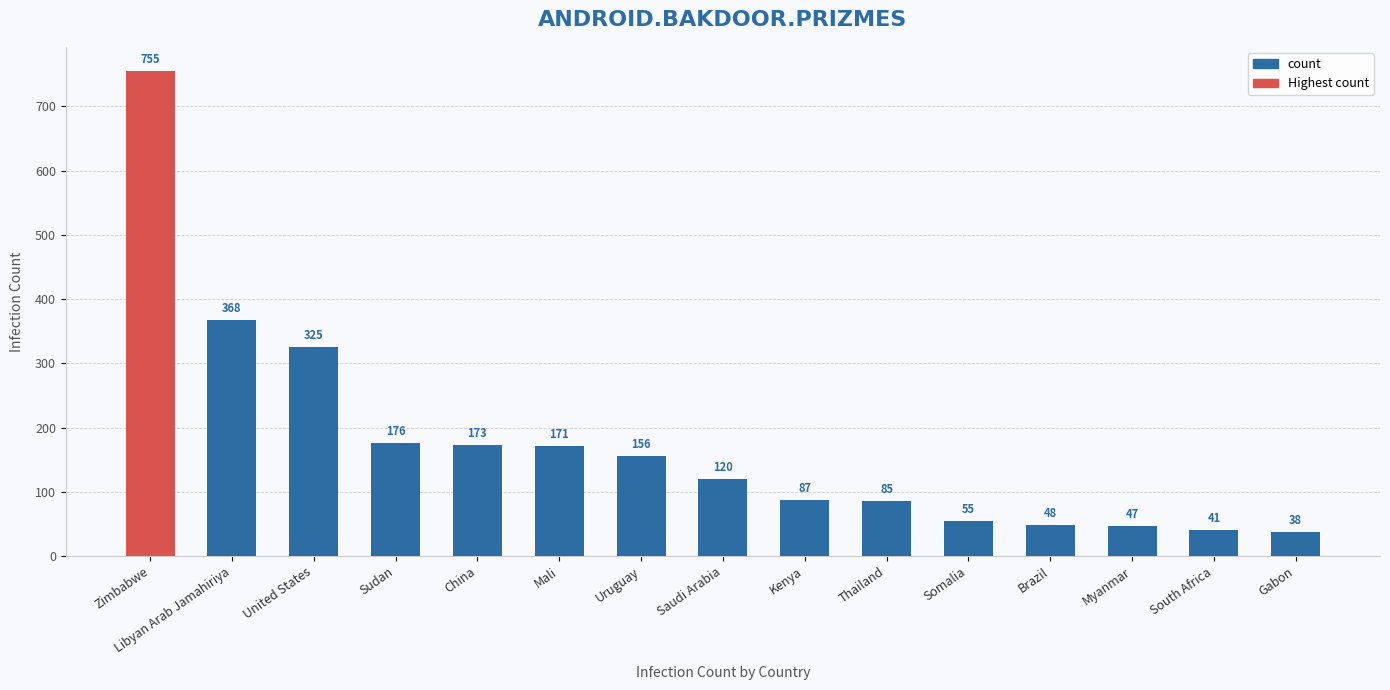

What is the sum of all values?

2645